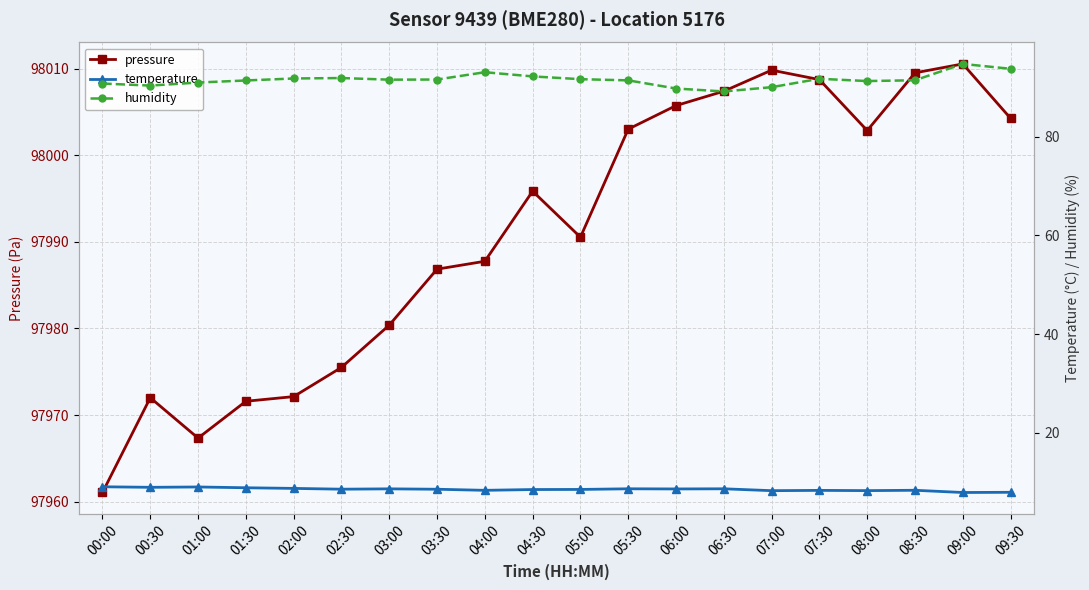

The pressure series shows 97972.0 at 00:30. True or false?

True